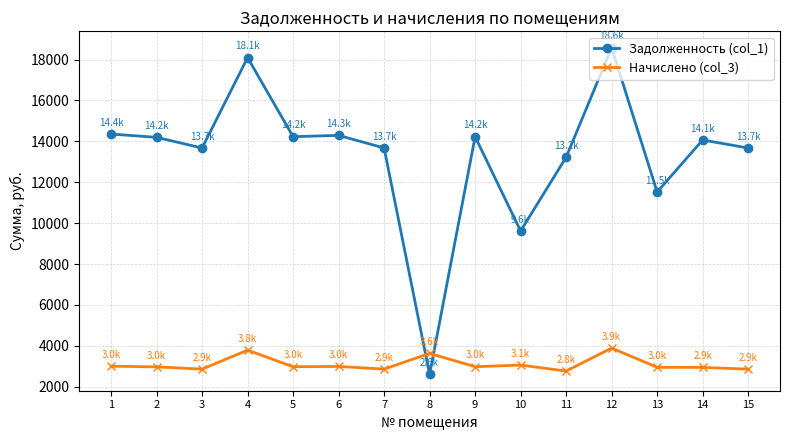

Which series has the widest spread of values?

Задолженность (col_1)